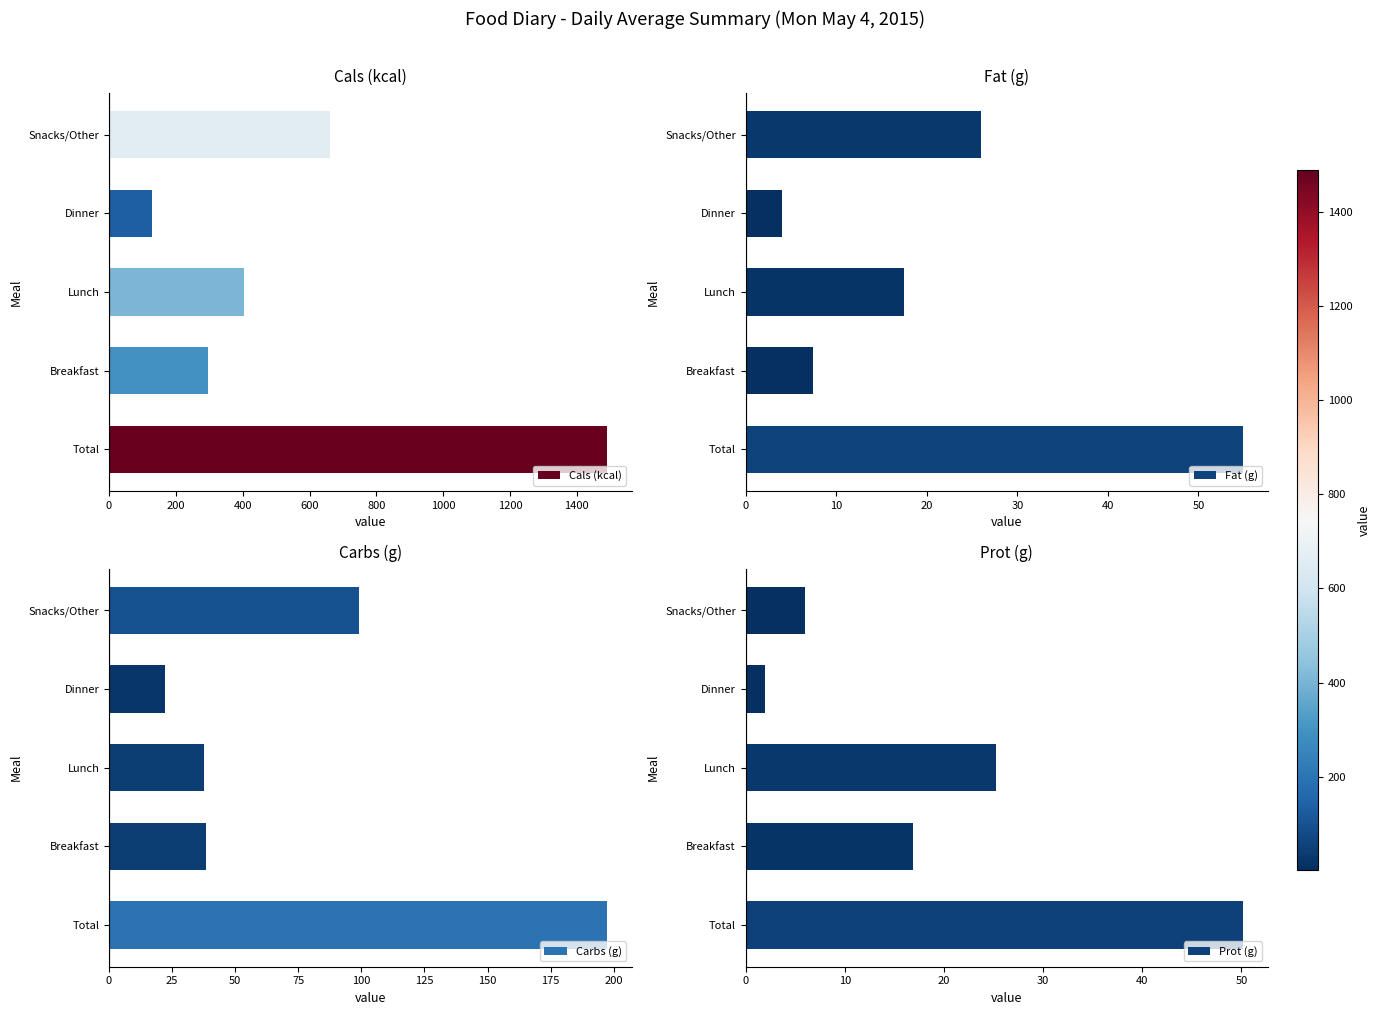

Is it true that Carbs (g) equals 38.6 at Breakfast?

True